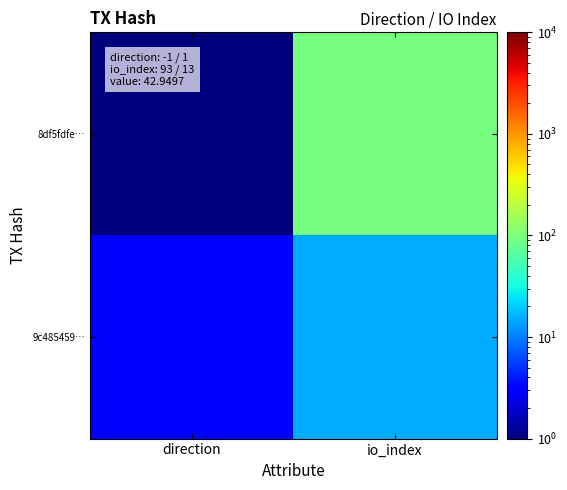

Reading left to right, list all the values displayed in this chart.

8df5fdfe…: direction=1	io_index=95
9c485459…: direction=3	io_index=15